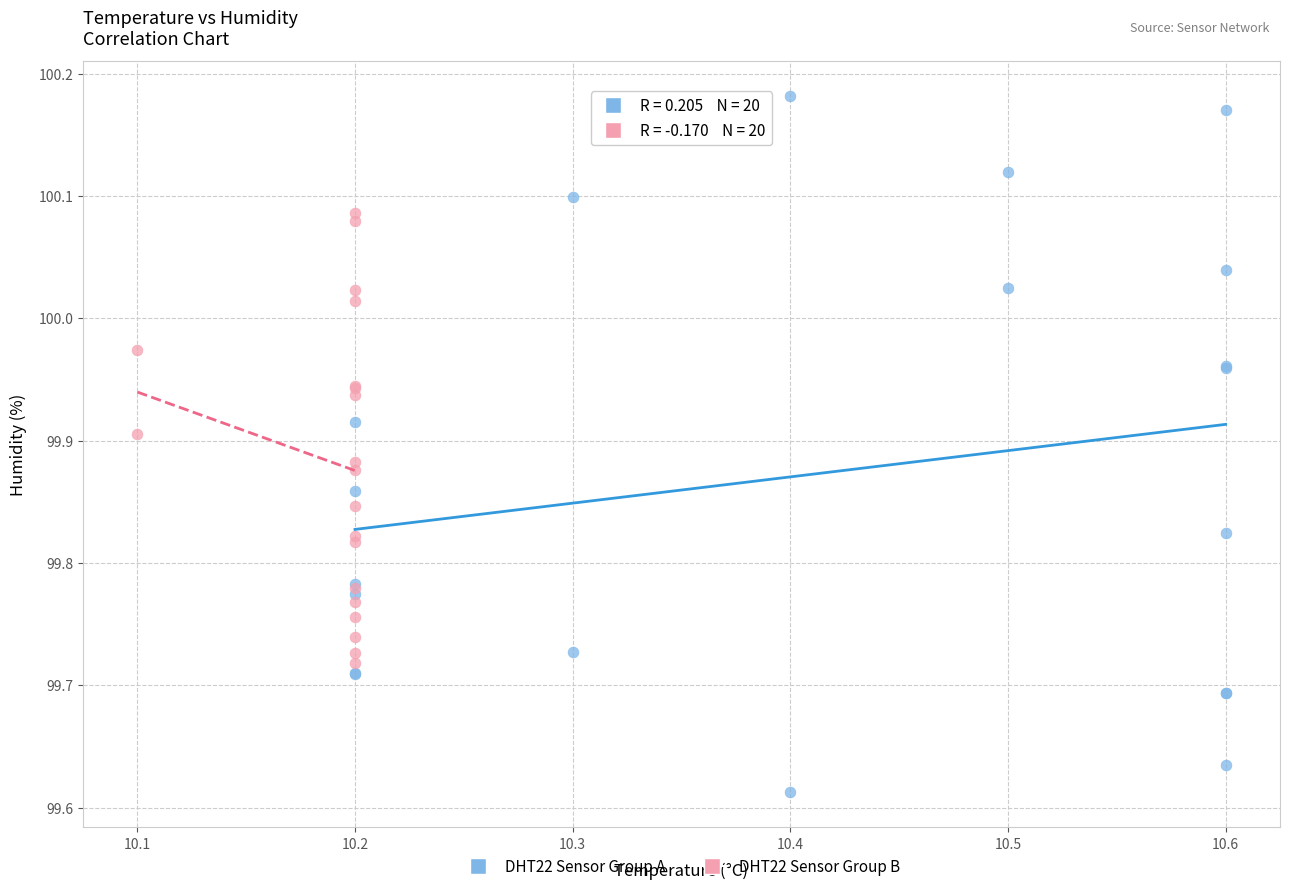

Which series has the largest Y range (max minus min)?

DHT22 Sensor Group A